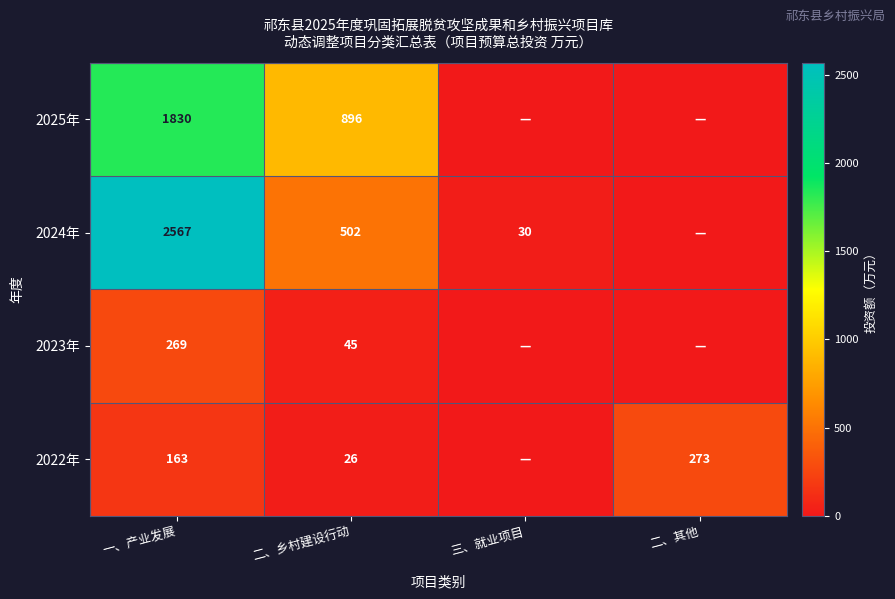

What is the total value across all series at 二、乡村建设行动?

1469